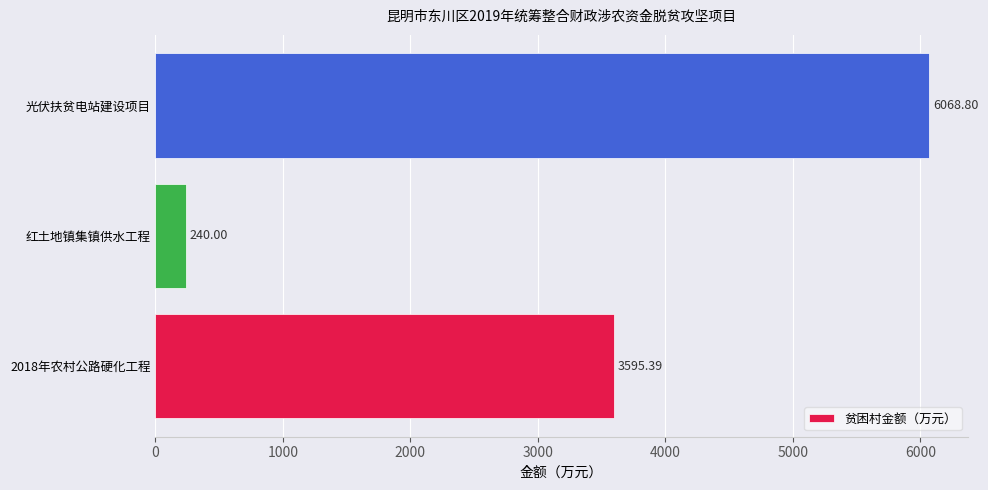

Rank the categories by value from highest to lowest.

光伏扶贫电站建设项目, 2018年农村公路硬化工程, 红土地镇集镇供水工程